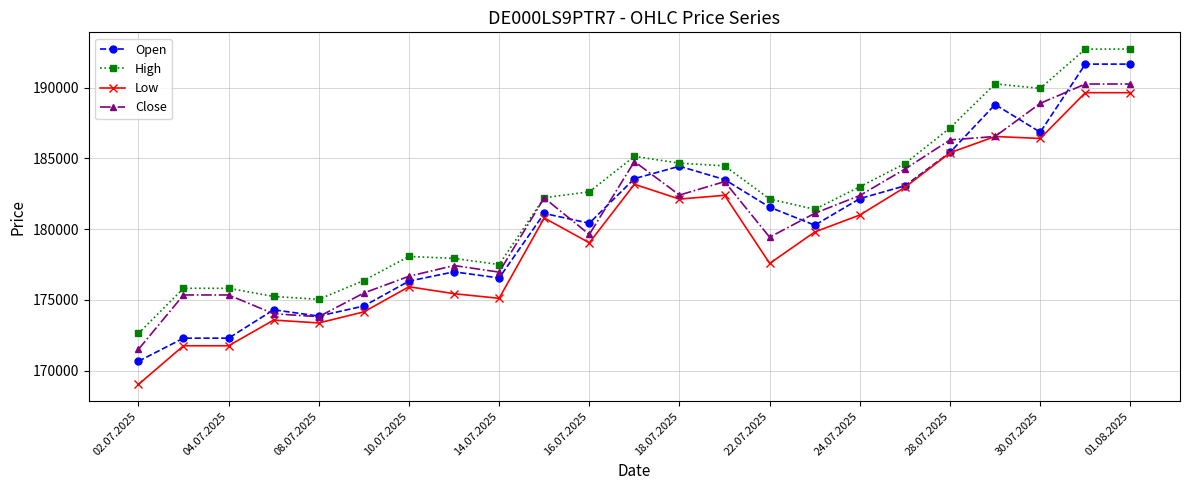

True or false: Open has more than 2 interior local peaks.

True